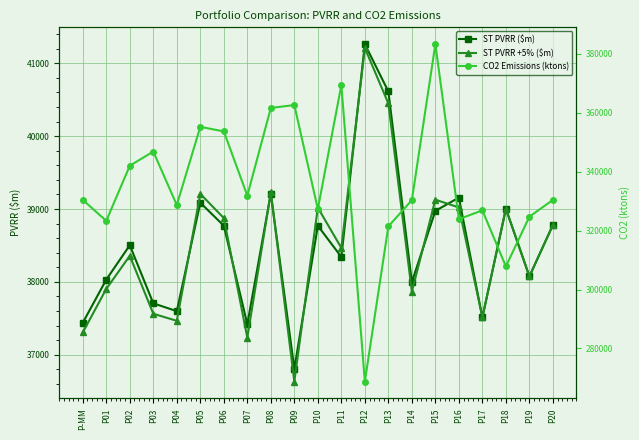

In ST PVRR +5% ($m), how many points are lower than both neighbors (excluding endpoints)?

7